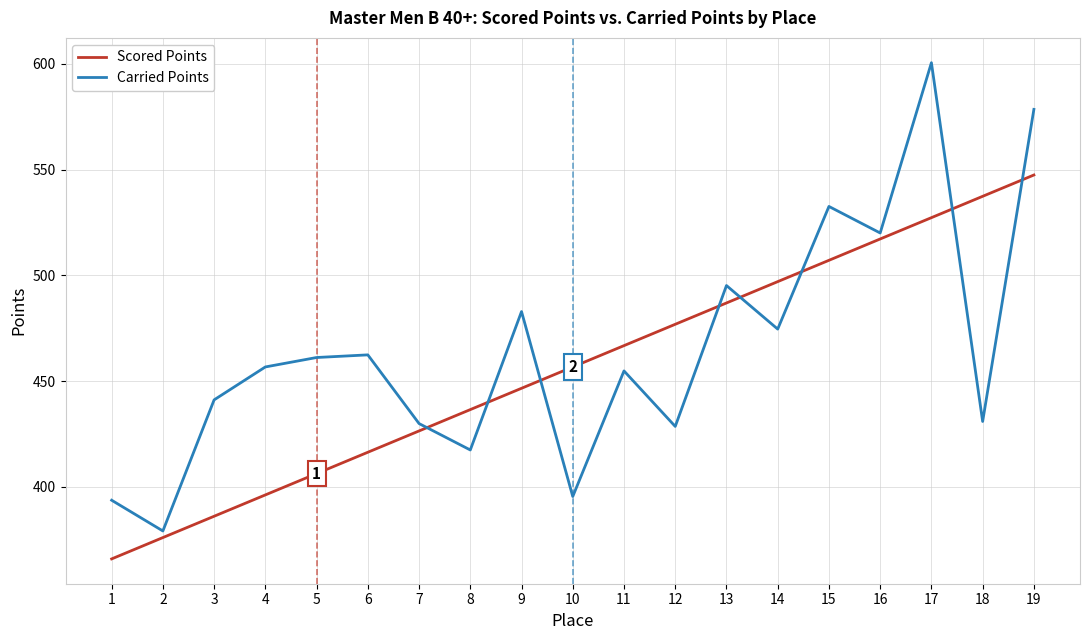

The value of Carried Points at 5 is 156.4. True or false?

False